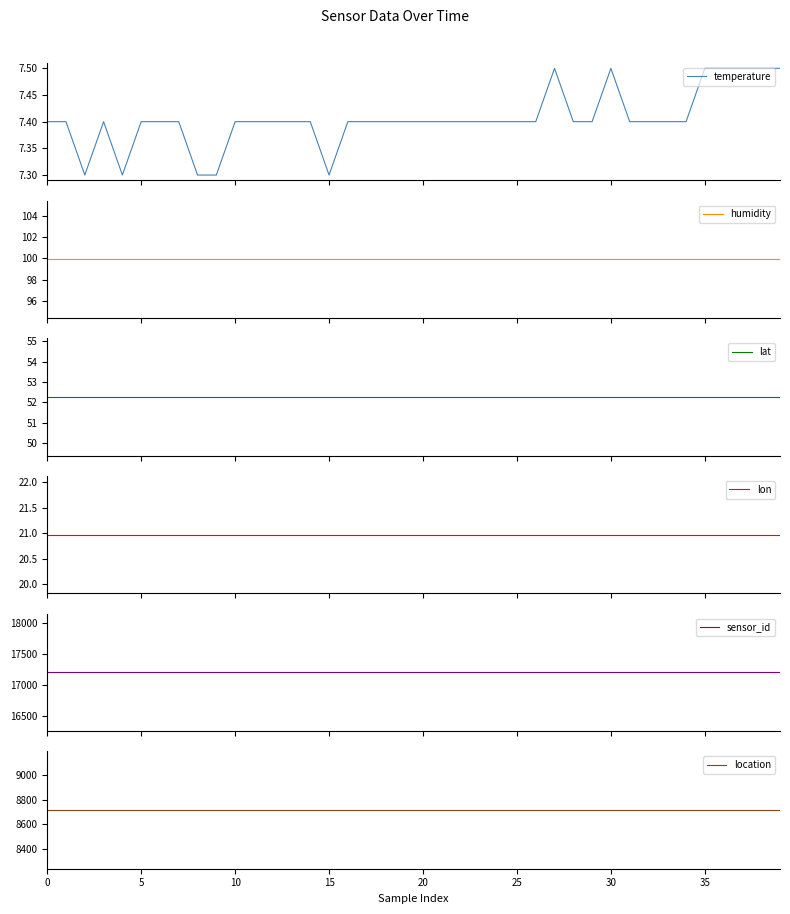

What is the minimum value shown in the chart?

7.3